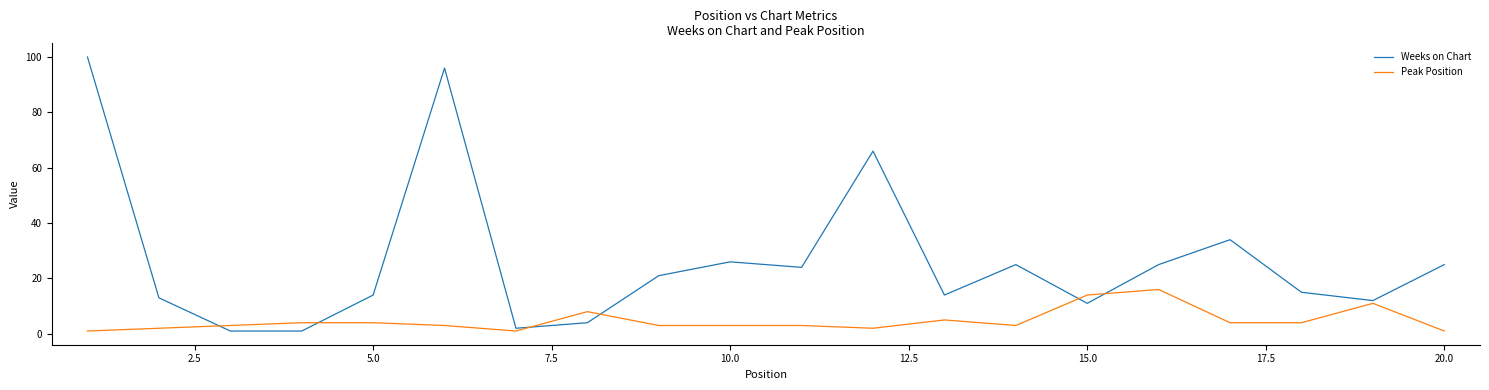

Which series has the largest total across all categories?

Weeks on Chart